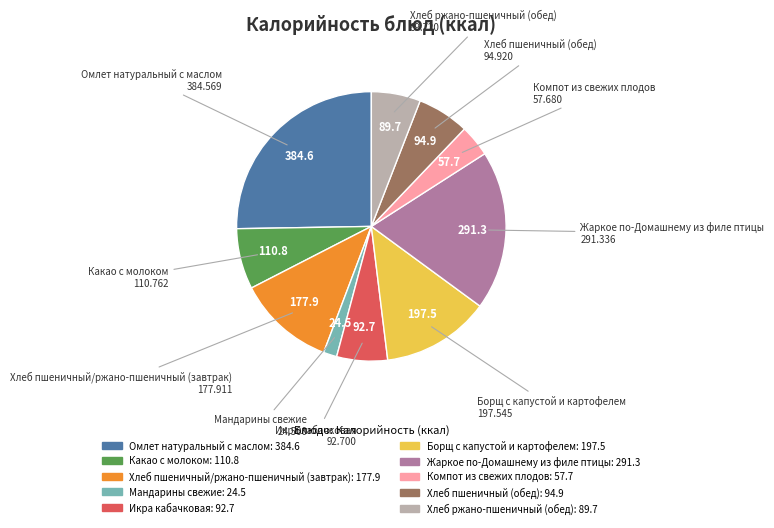

Do Какао с молоком and Хлеб пшеничный/ржано-пшеничный (завтрак) together represent more than half of the pie?

No